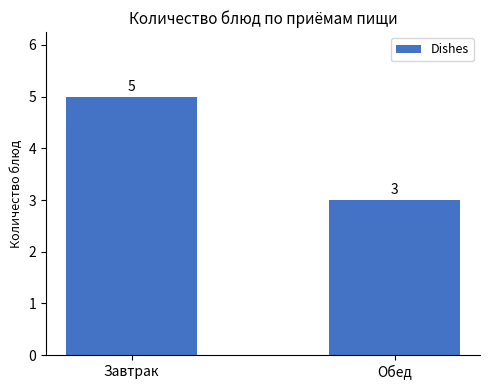

List the labels in order of value, smallest first.

Обед, Завтрак